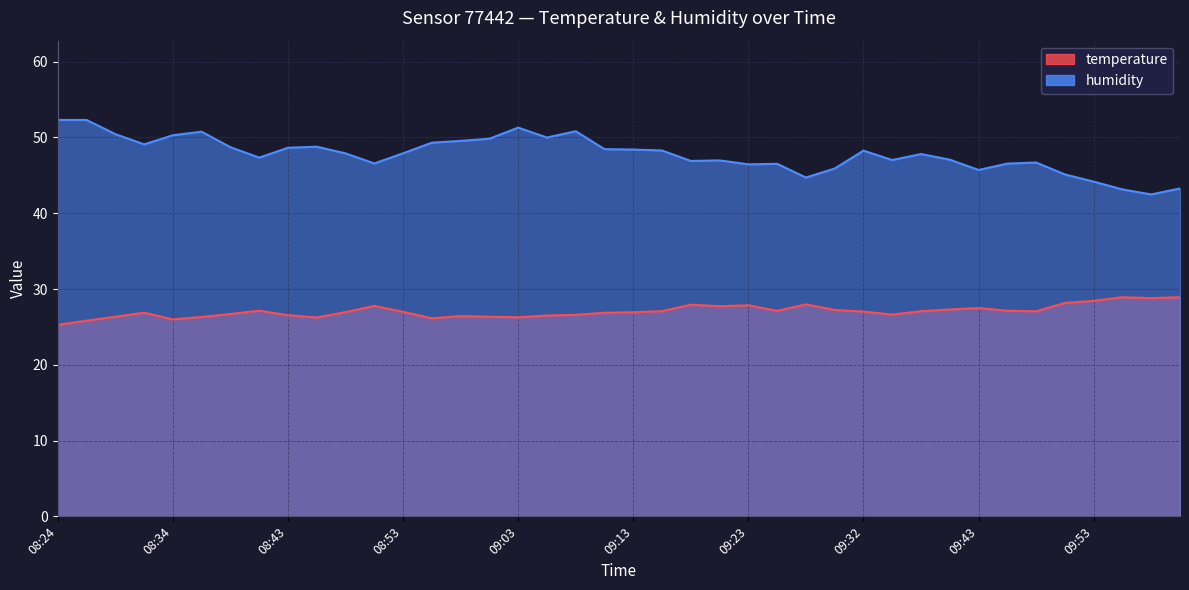

How many data points does each series have?

40